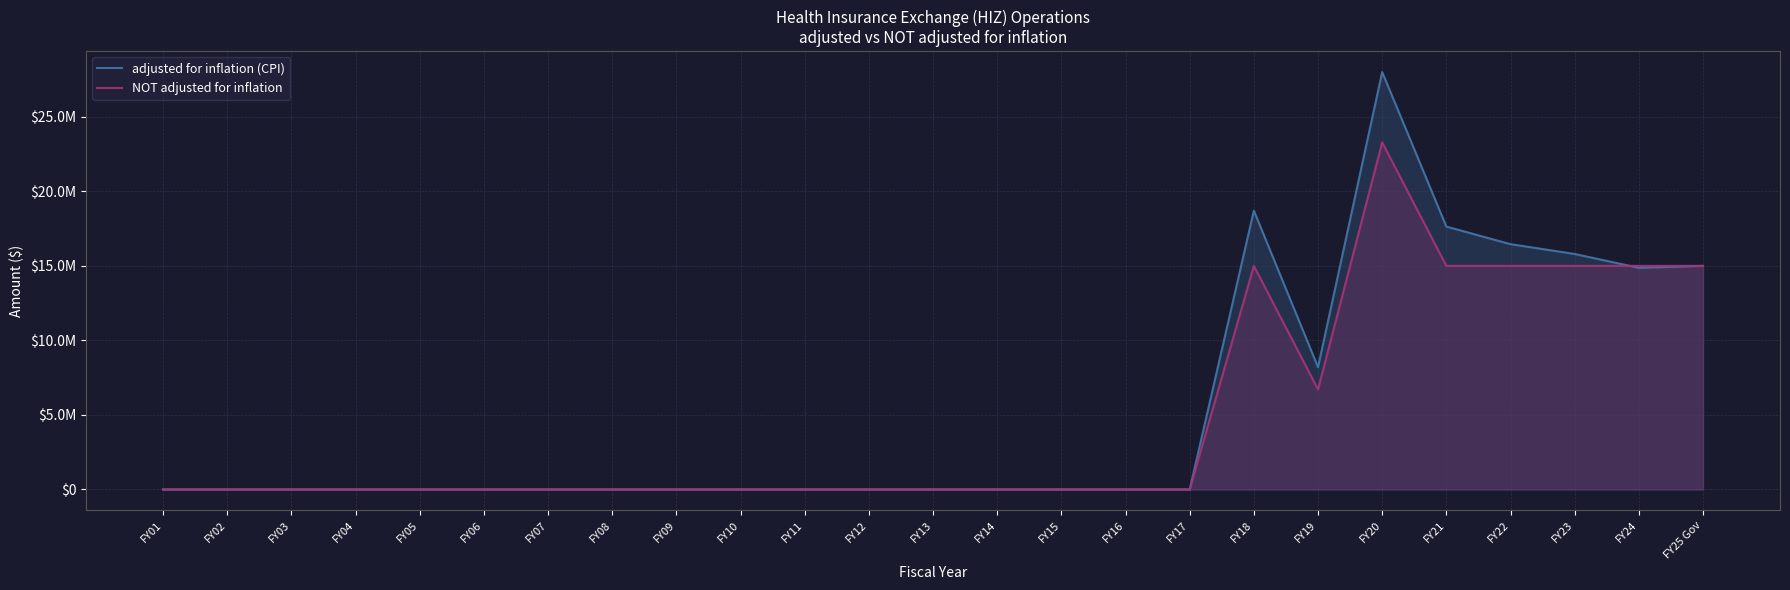

At which category does the chart reach its minimum across all series?

FY01